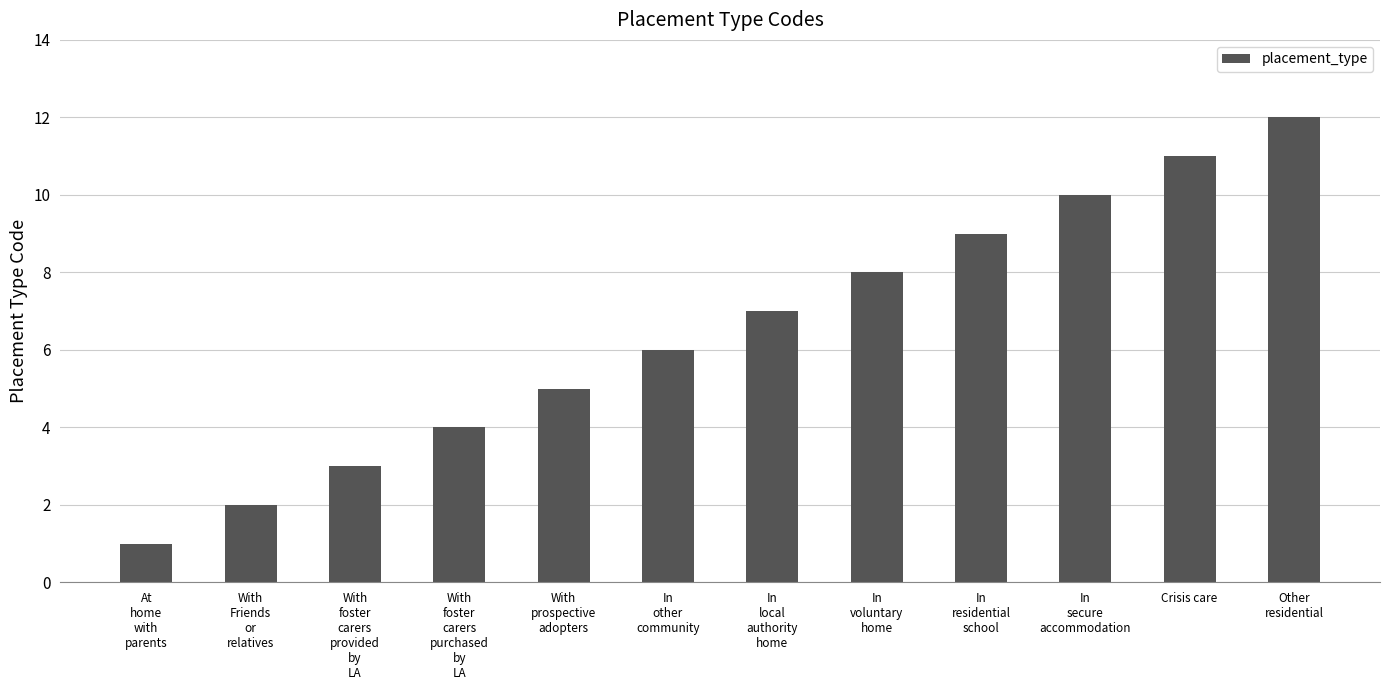

How many bars are there in total?

12